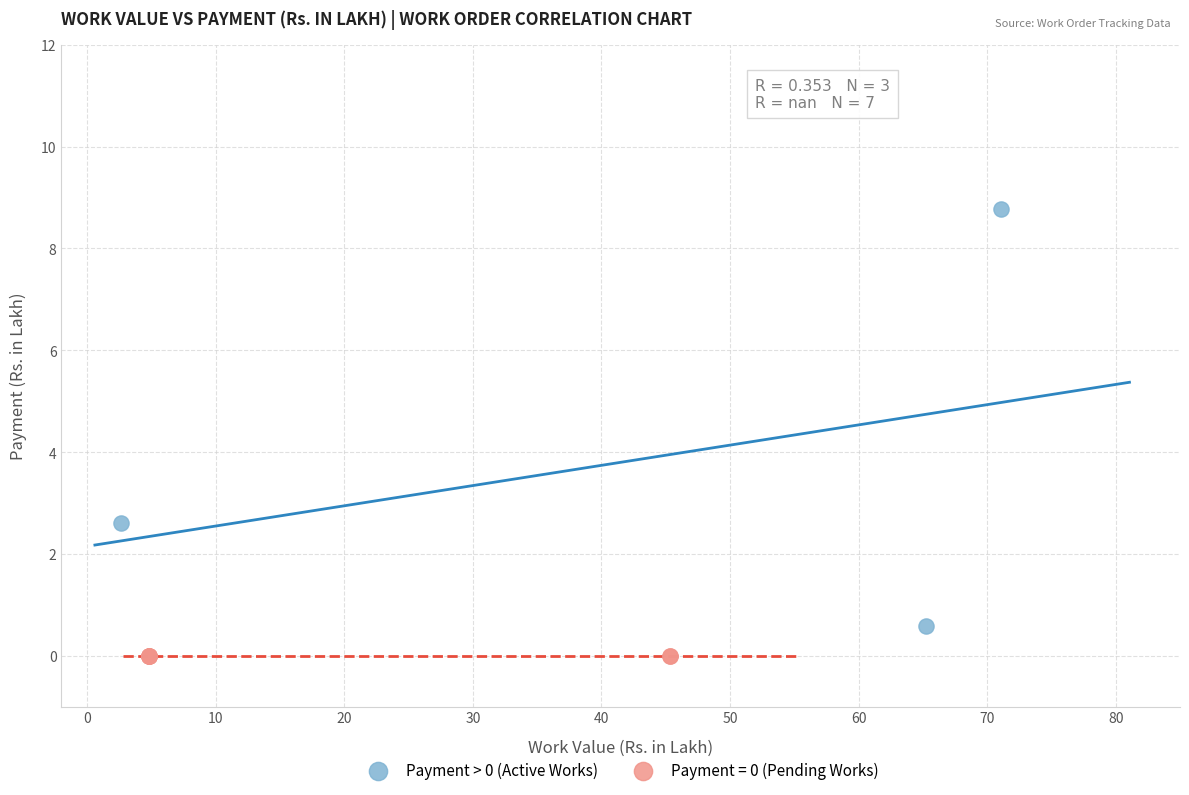

Which series contains the lowest Y value?

Payment = 0 (Pending Works)